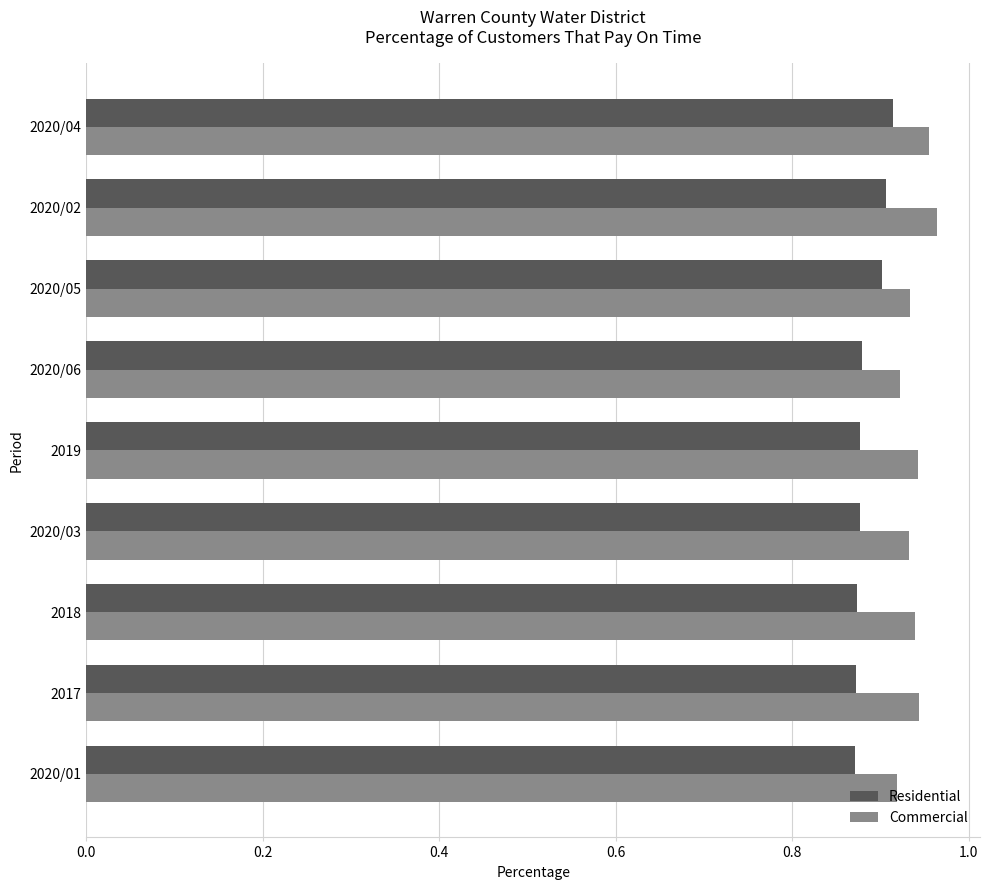

How many Commercial values are between 0 and 1?

9